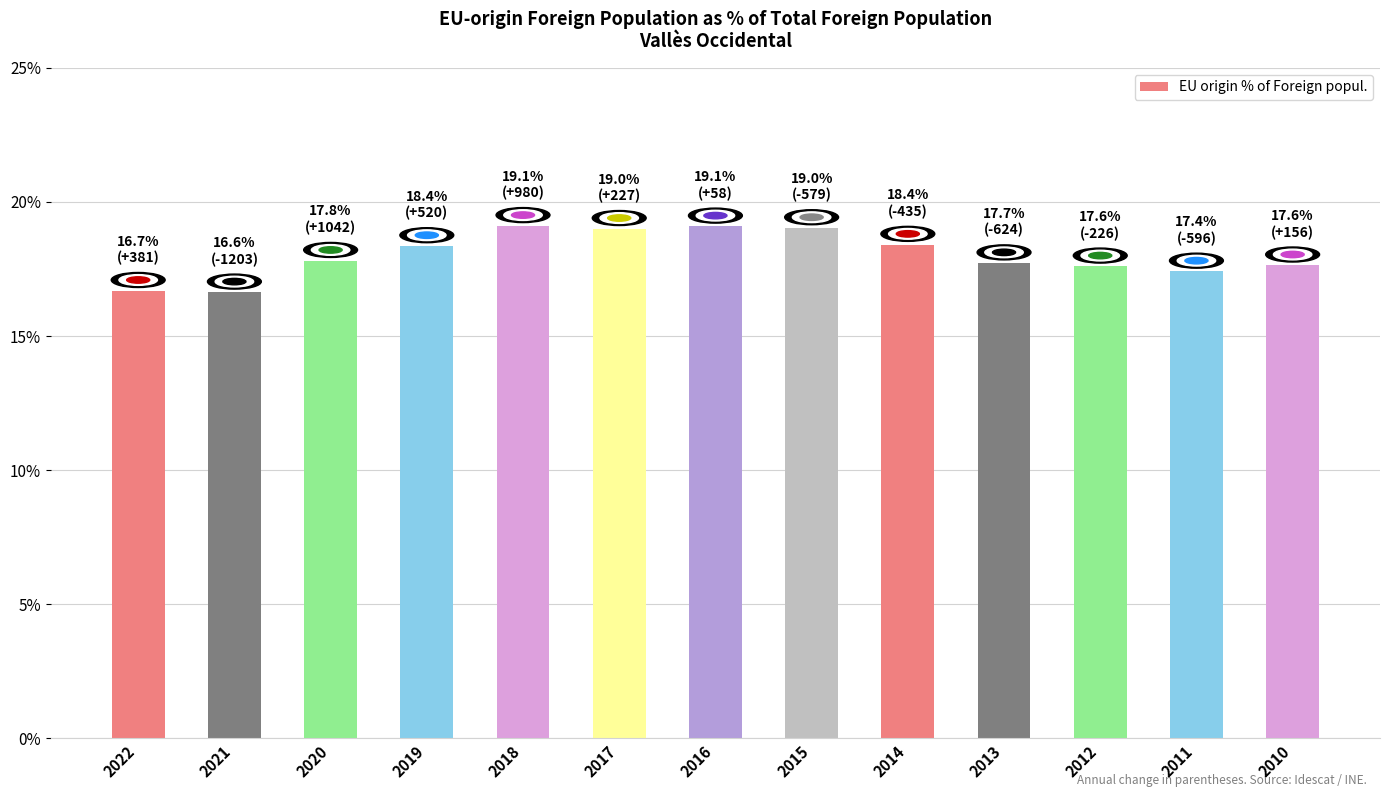

What is the change in value from 2020 to 2014?

+0.6